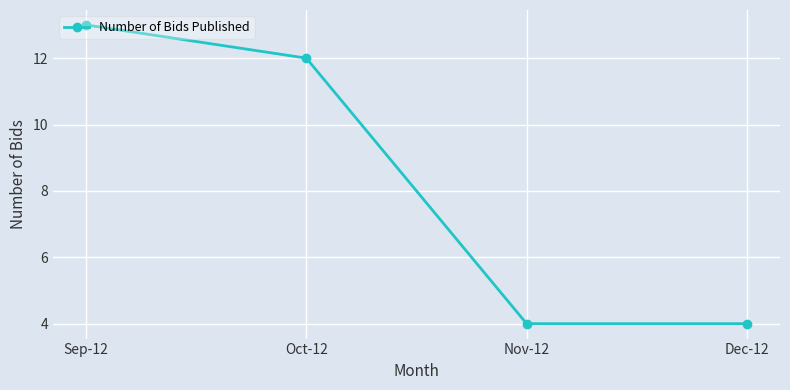

How many series are shown in this chart?

1